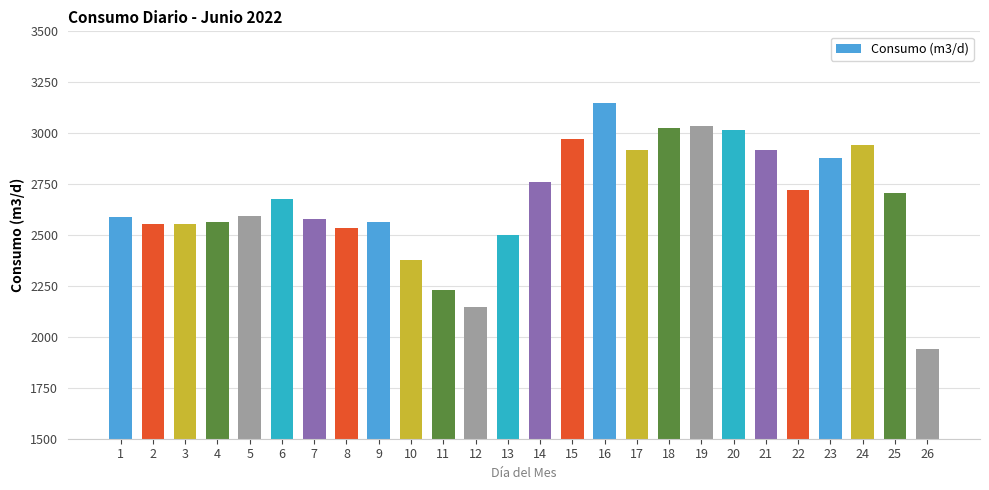

How many values are below 2675?

13